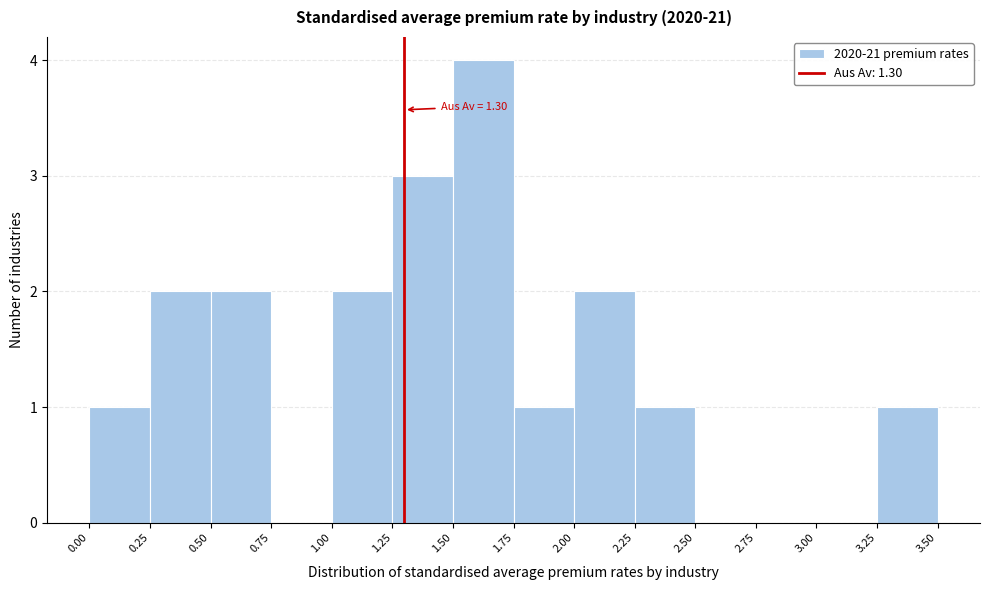

Over which range of the x-axis is the bar tallest?

1.50 to 1.75